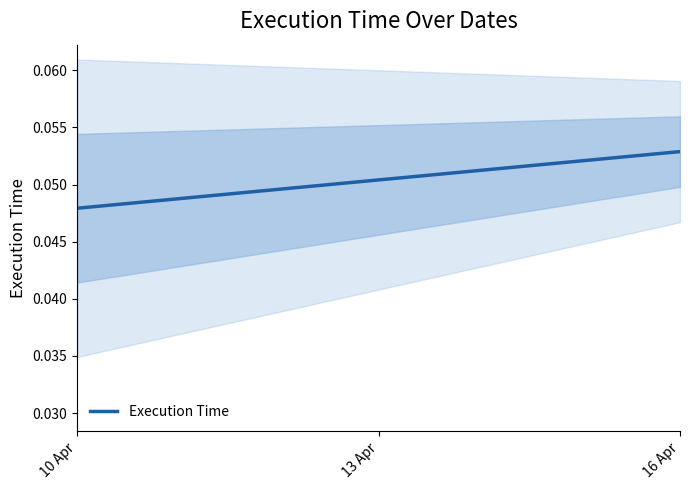

At which label is the value closest to 0?

10 Apr